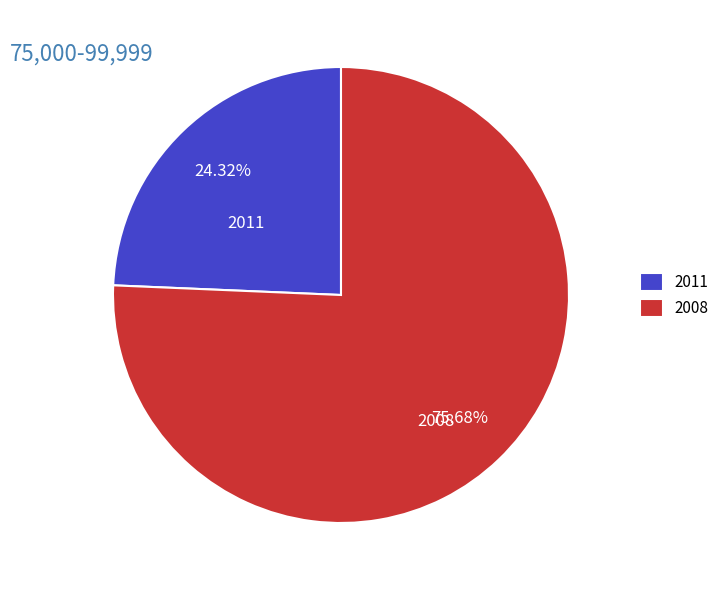

The 2008 slice represents 67% of the pie. True or false?

False